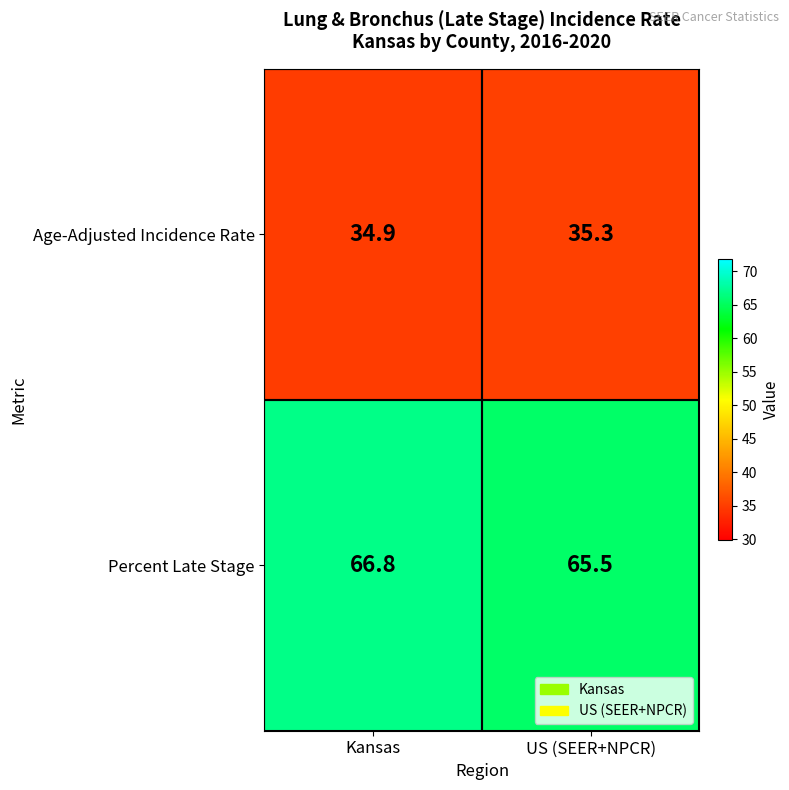

What is the sum of all Age-Adjusted Incidence Rate values?

70.2